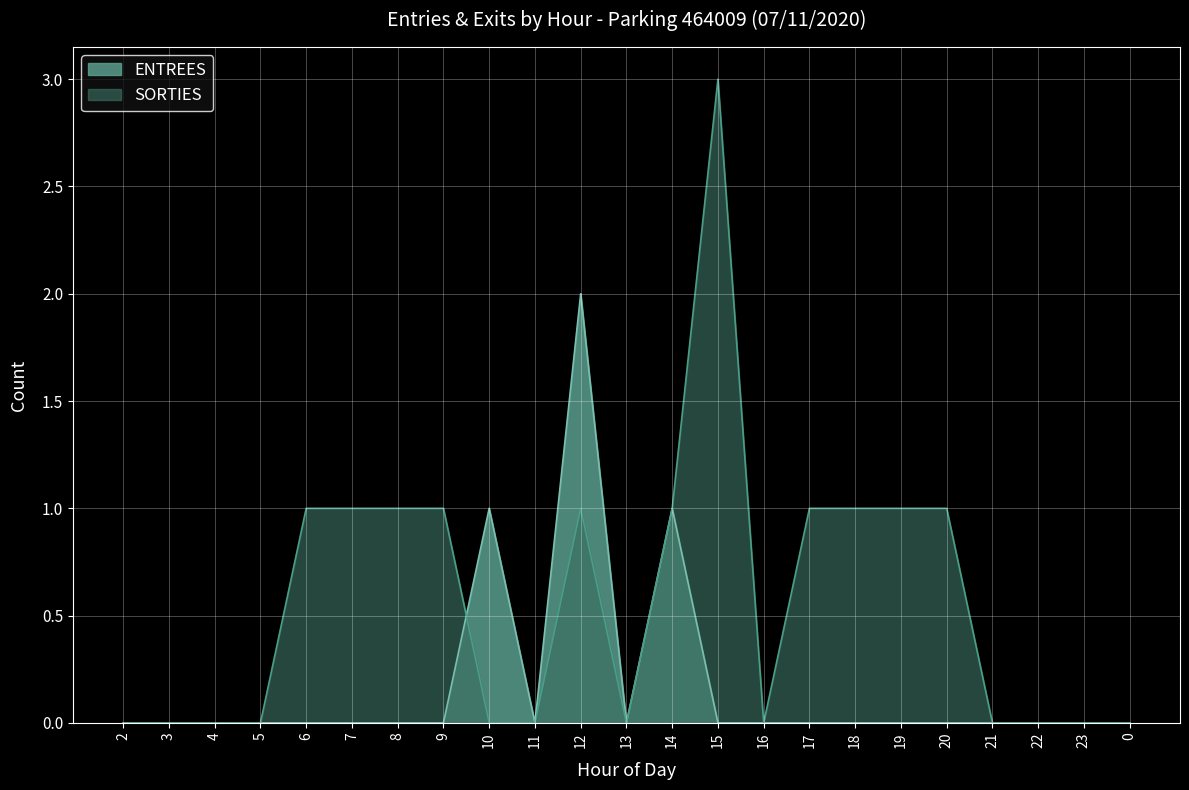

Rank the series at 19 from highest to lowest value.

SORTIES, ENTREES